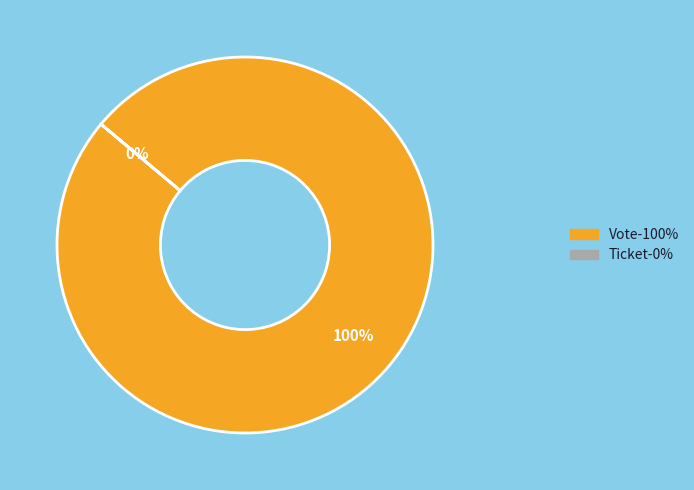

To the nearest percent, what is the difference between the Ticket and Vote slice percentages?

100%